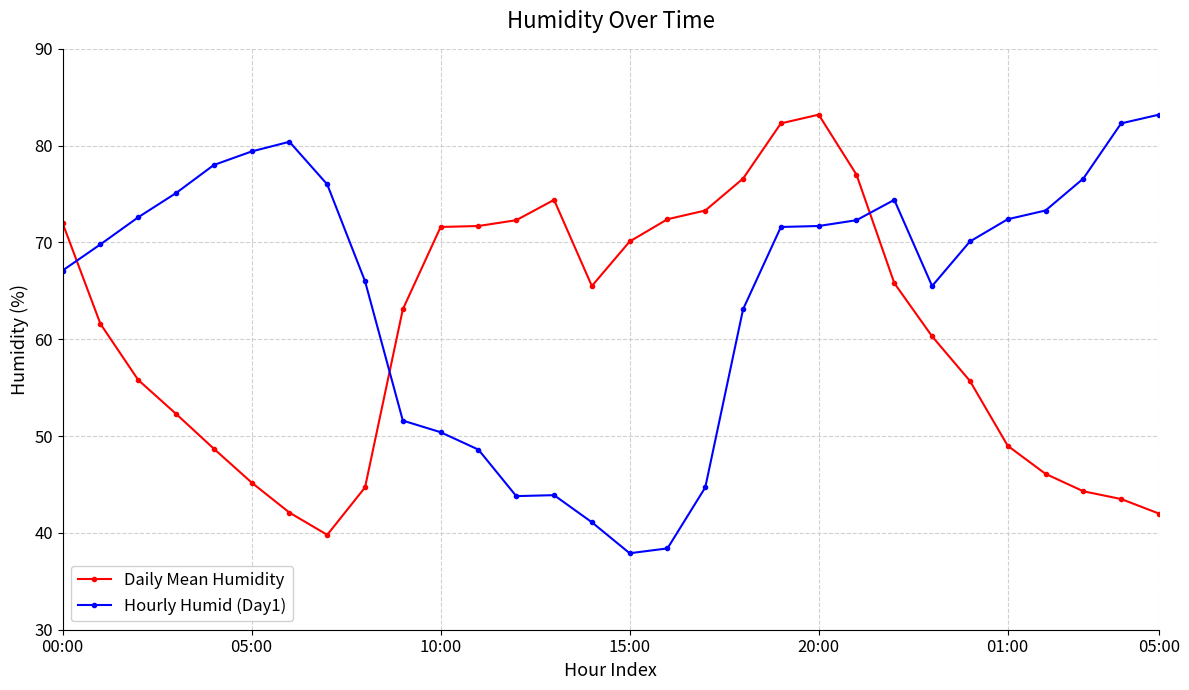

List the series in order of their overall mean, highest first.

Hourly Humid (Day1), Daily Mean Humidity